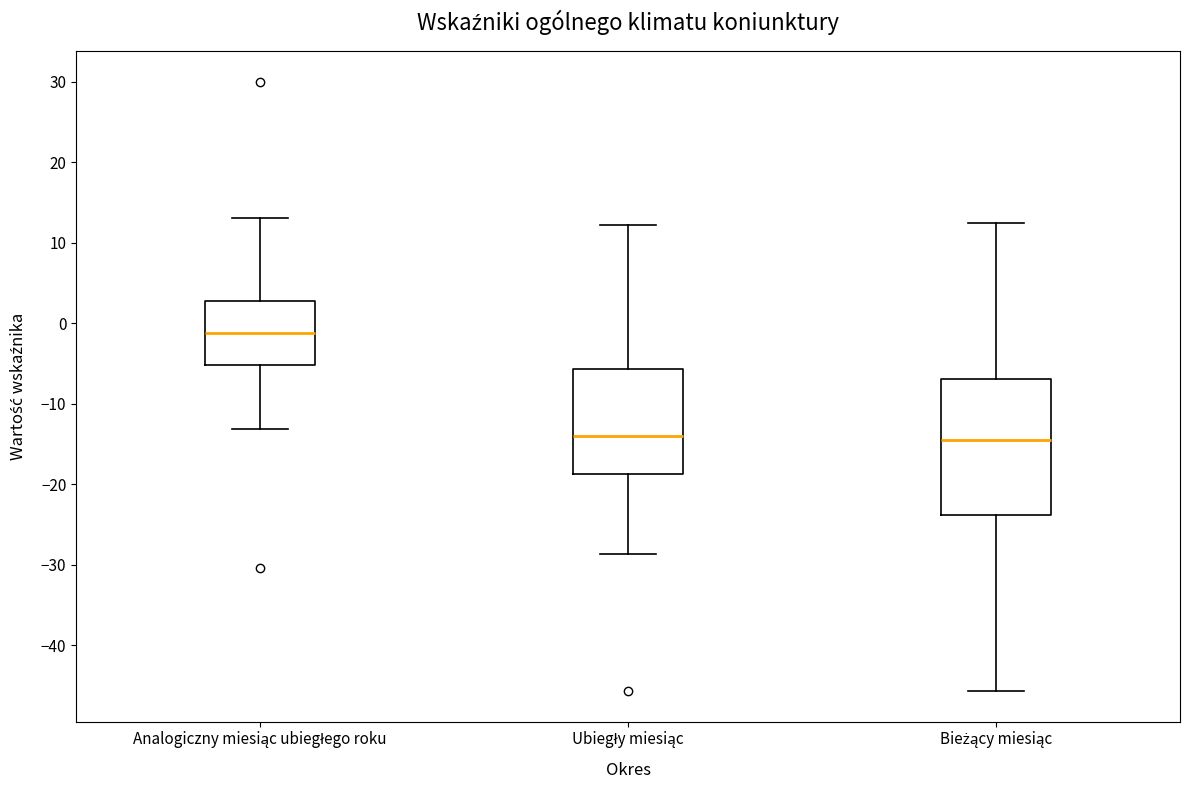

Which box's median line is the highest?

Analogiczny miesiąc ubiegłego roku